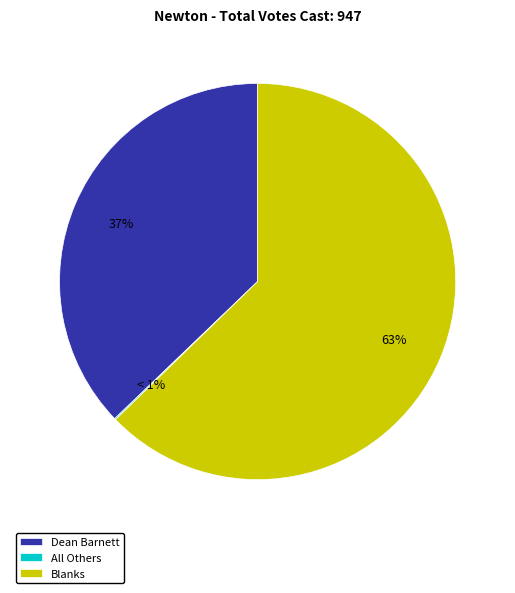

Is it true that All Others is 1% of the pie?

False